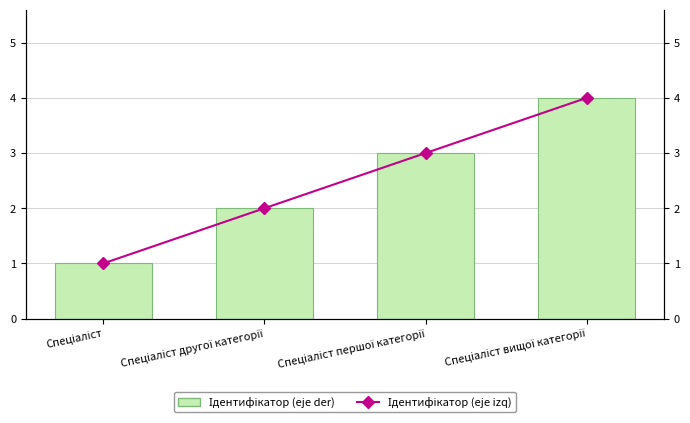

What position from the left is Спеціаліст?

1